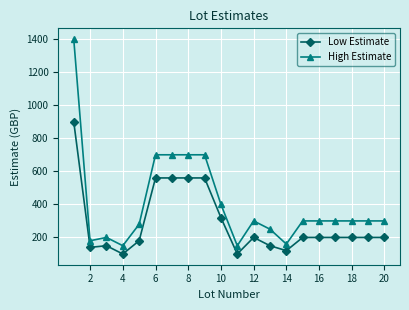

True or false: High Estimate and Low Estimate intersect in this chart.

False